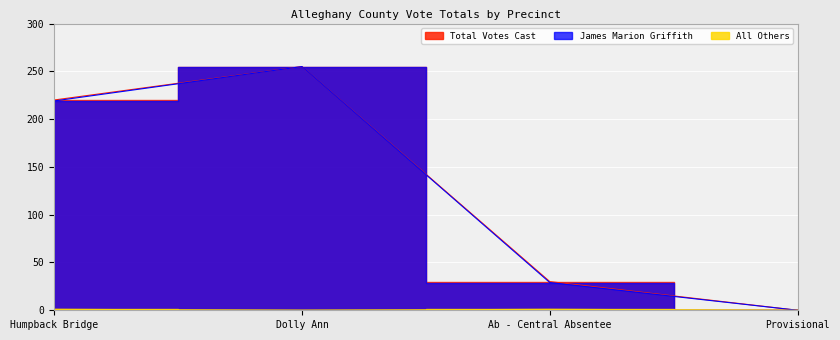

Is it true that All Others equals 1 at Humpback Bridge?

True